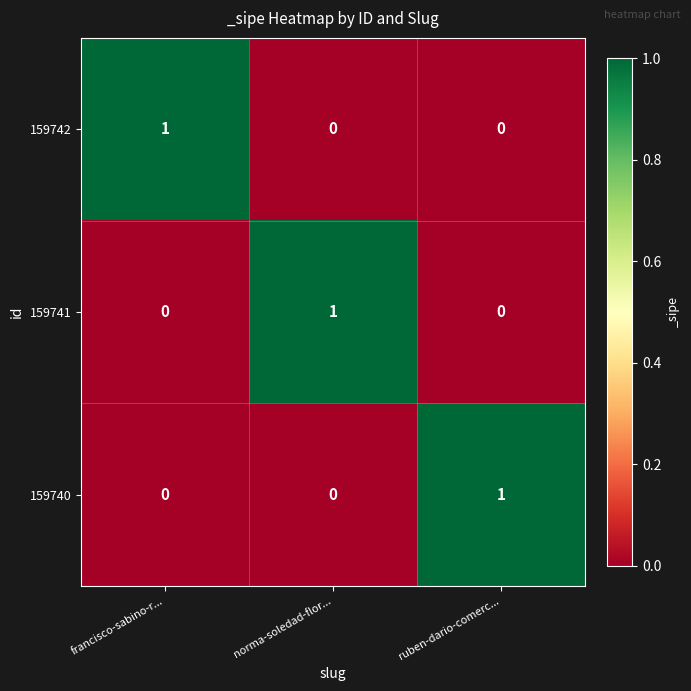

Reading right to left, what are all the values shown in this chart?

159742: 0	0	1
159741: 0	1	0
159740: 1	0	0